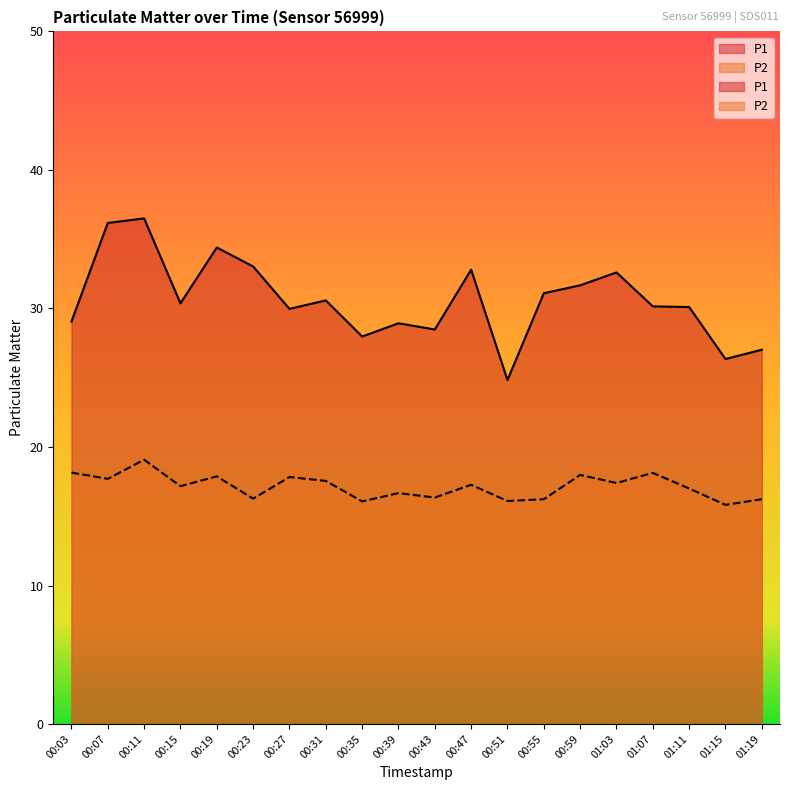

What is the average value of the P2 series?

17.1